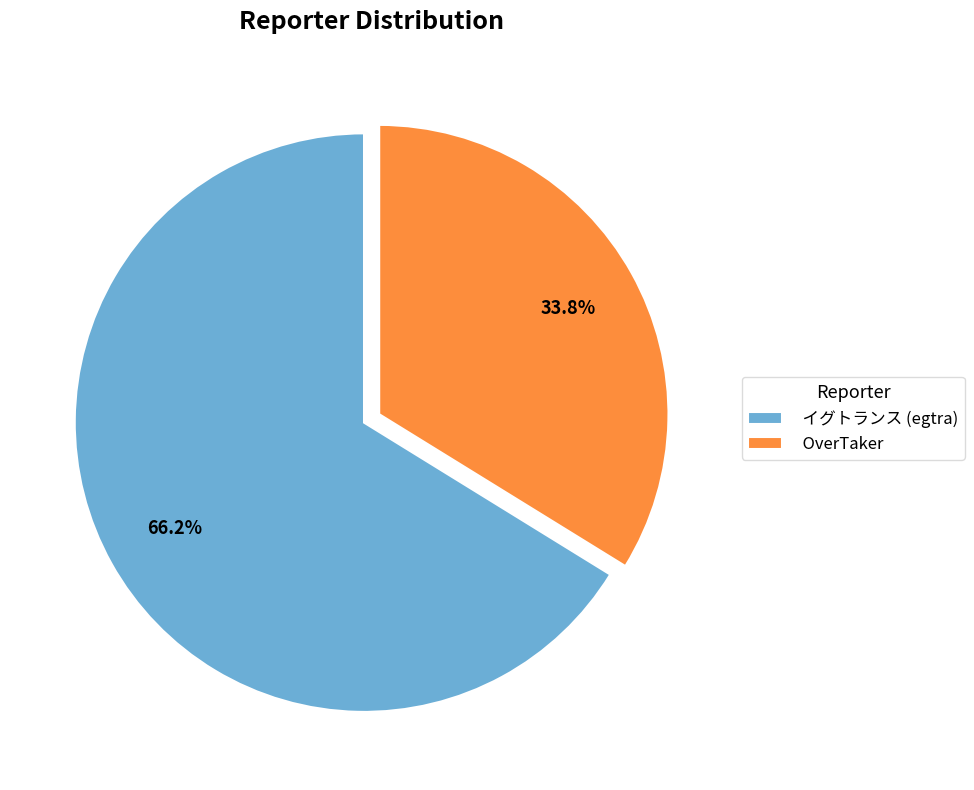

True or false: OverTaker accounts for 34% of the total.

True